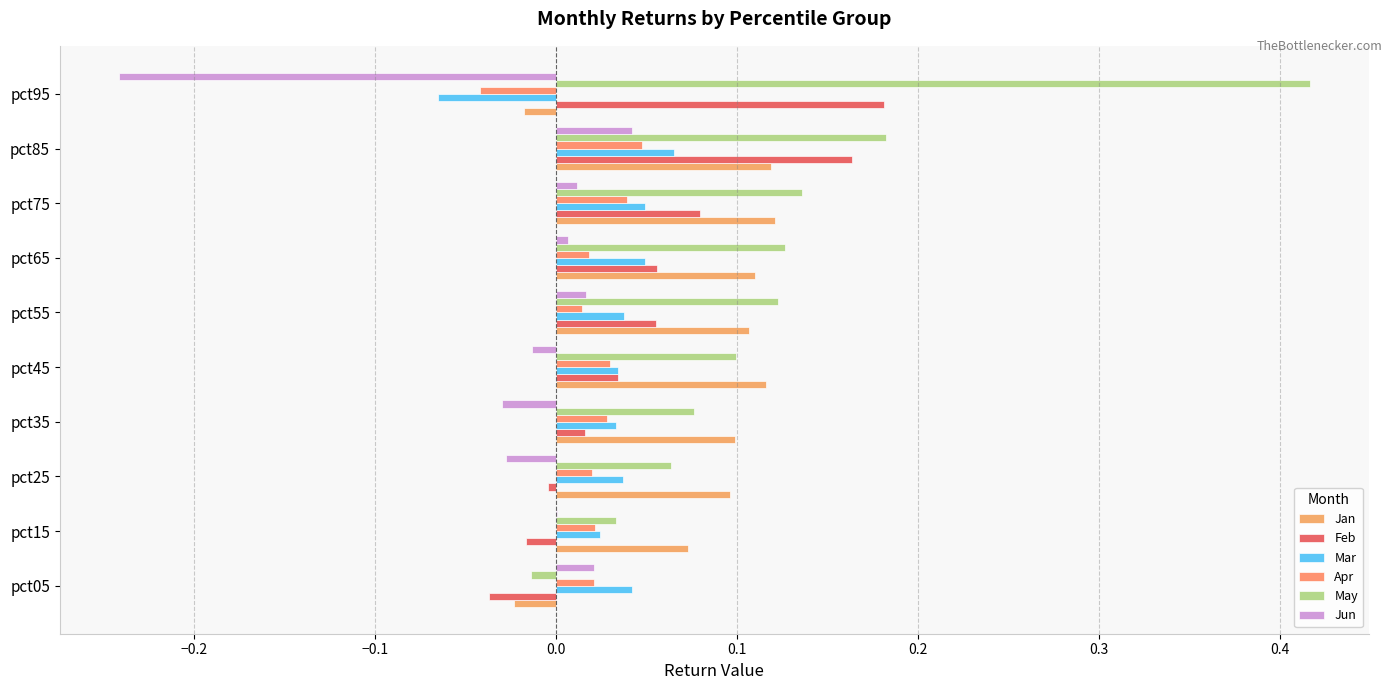

How many values in the Mar series exceed 0?

9